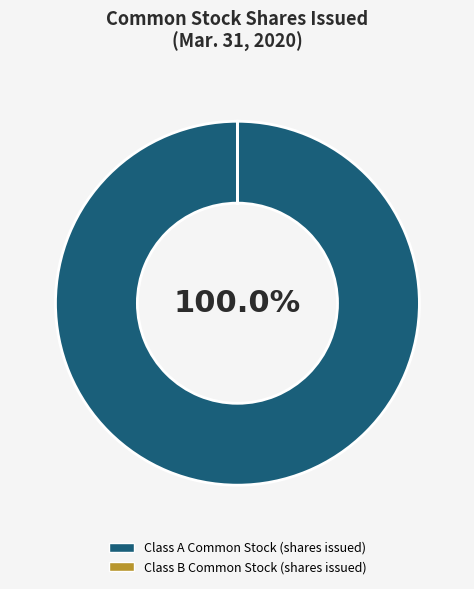

To the nearest percent, what portion does Class A Common Stock (shares issued) represent?

100%